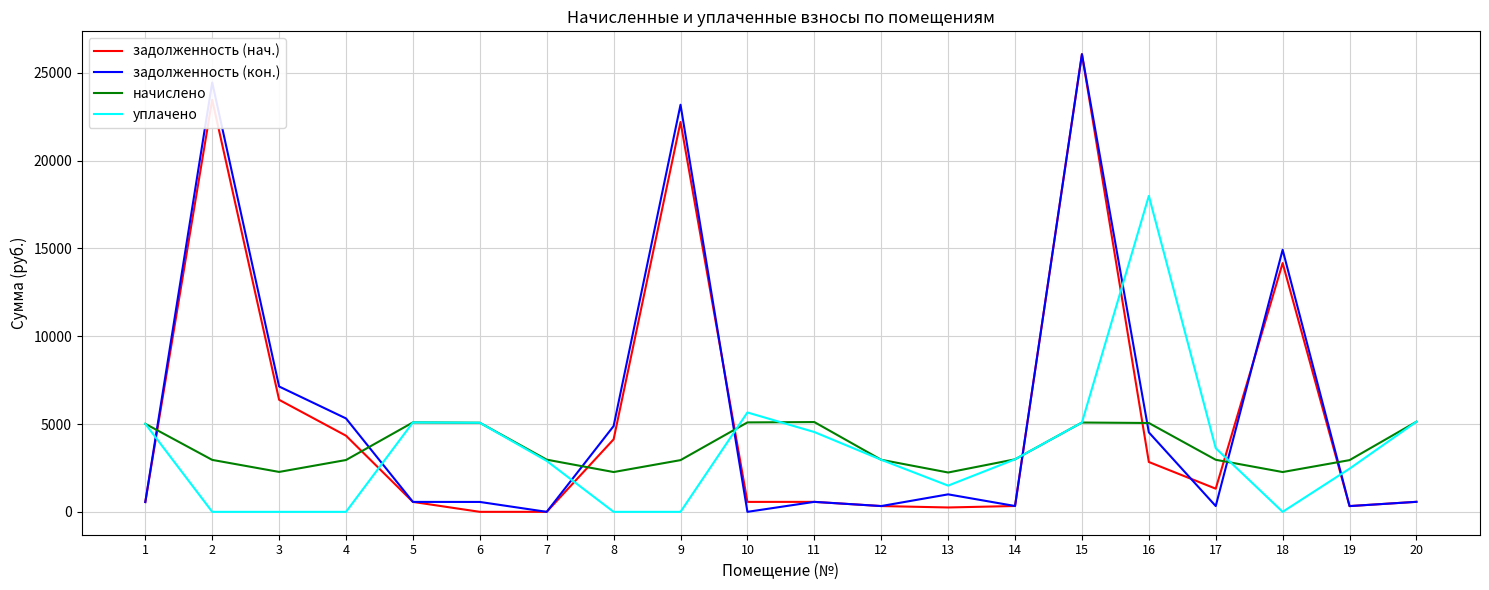

Which category has the highest value in the задолженность (нач.) series?

15